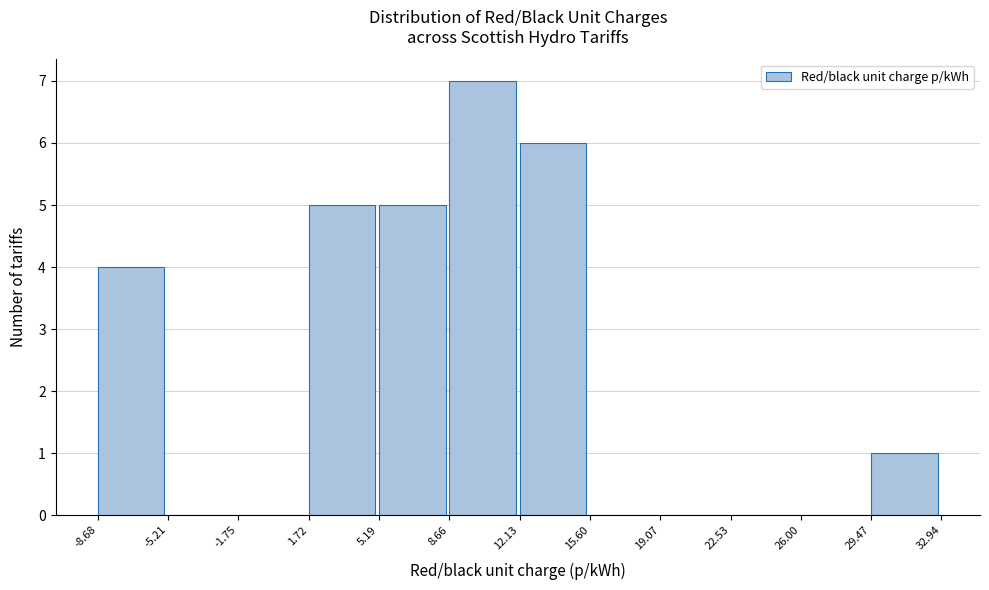

How tall is the bar that spans -8.68 to -5.21 on the x-axis? The values are not printed on the chart, so give them approximately, as read against the axis.

4